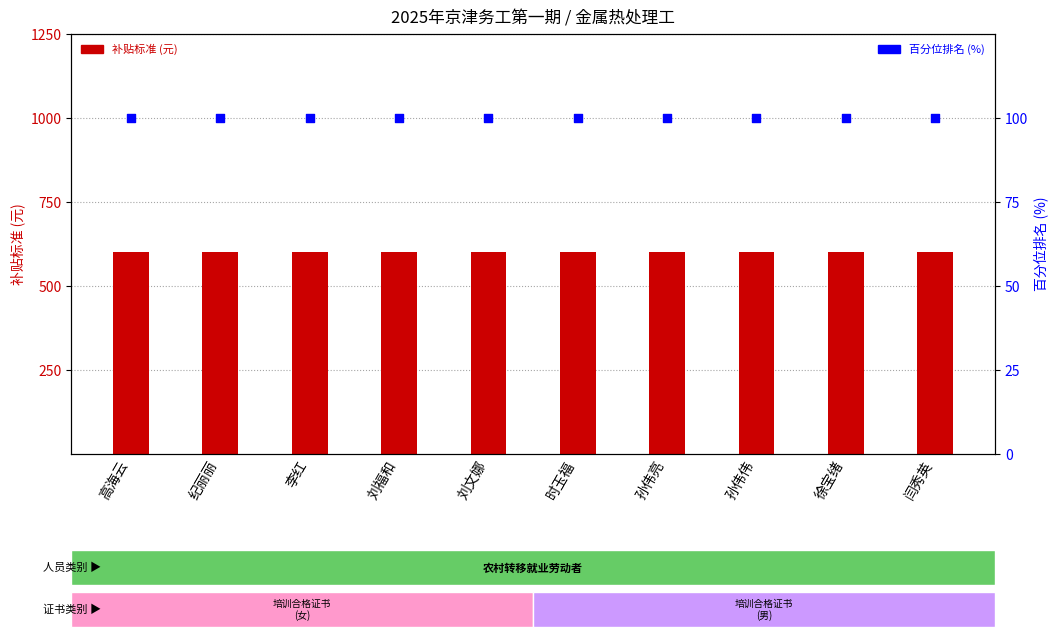

Which series has the largest total across all categories?

补贴标准